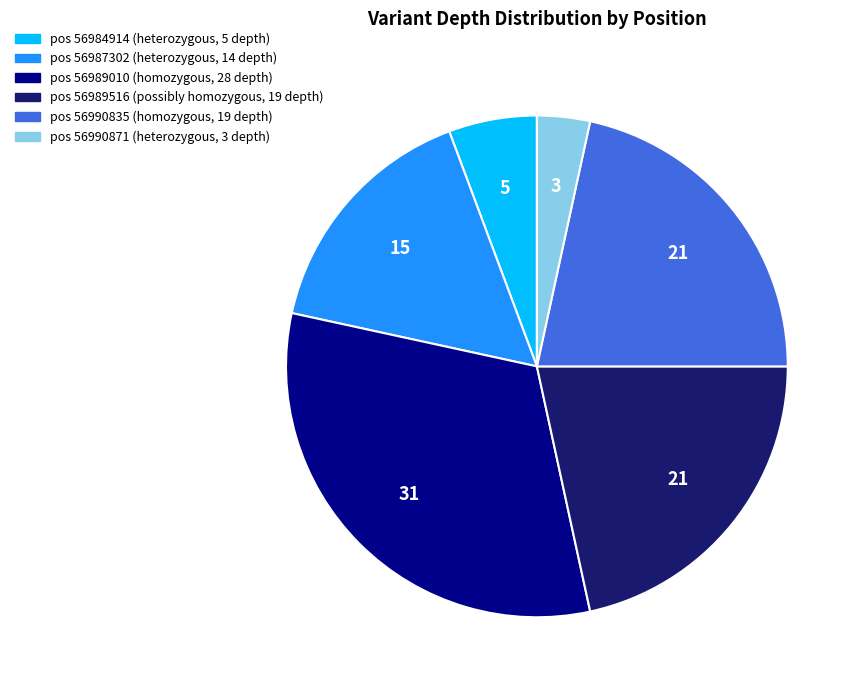

Is there a majority slice in this chart?

No